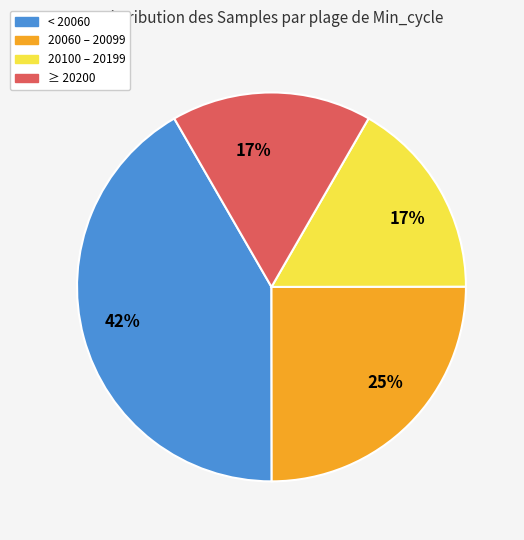

To the nearest percent, what is the average slice percentage?

25%